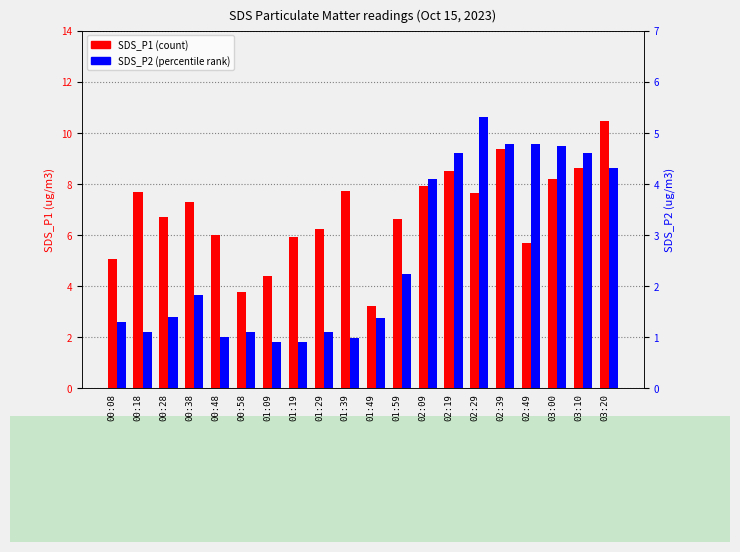

What are all the series names shown in the legend?

SDS_P1, SDS_P2